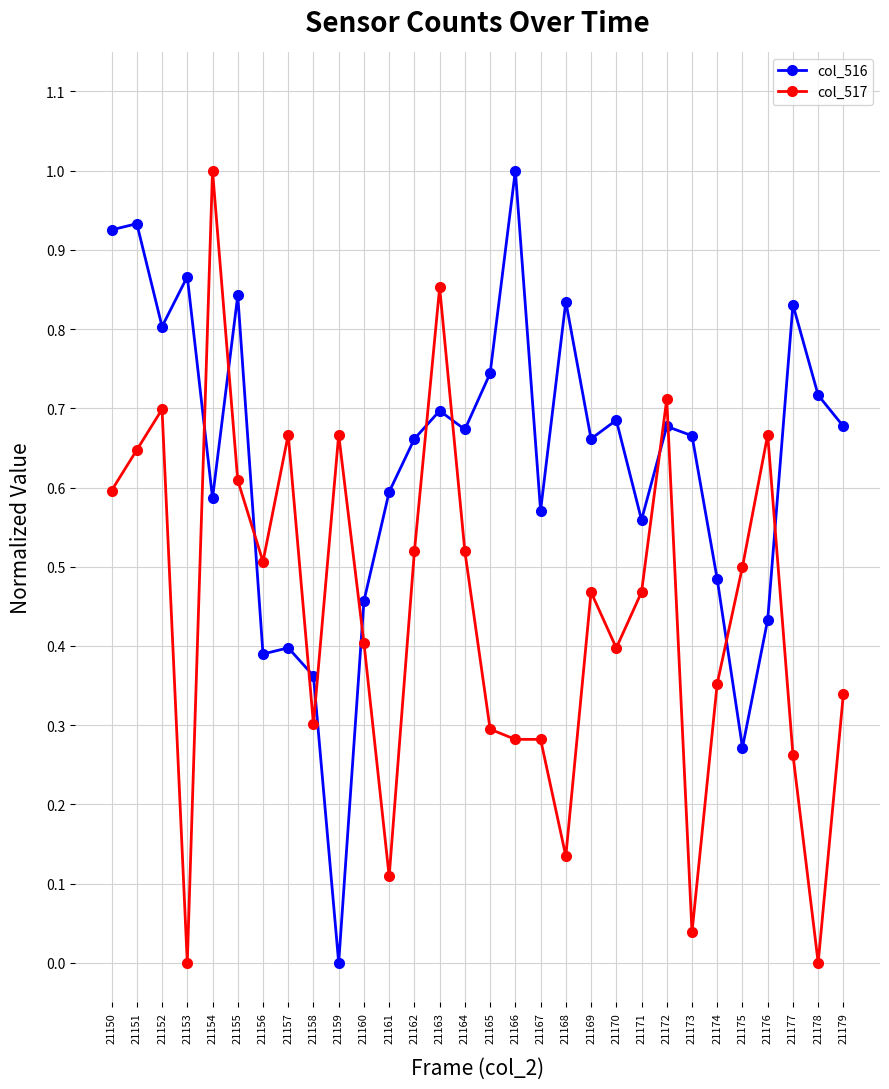

List the series in order of their overall mean, highest first.

col_516, col_517